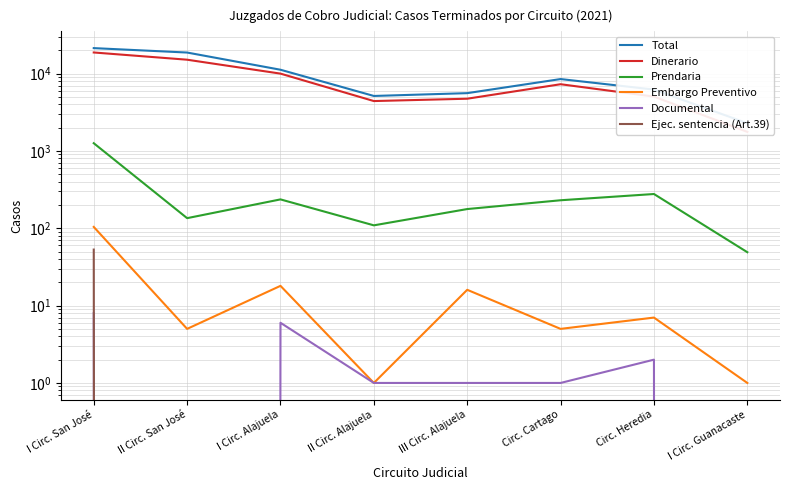

True or false: Ejec. sentencia (Art.39) and Prendaria intersect in this chart.

False